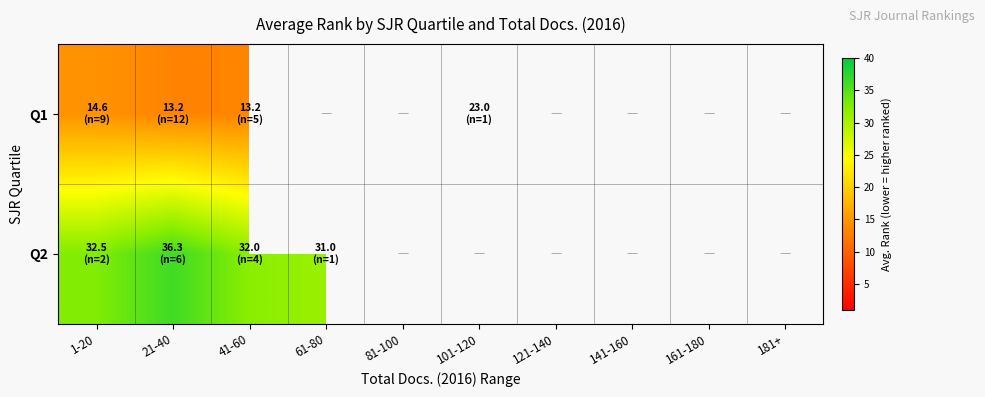

At which label does Q2 reach its peak?

21-40